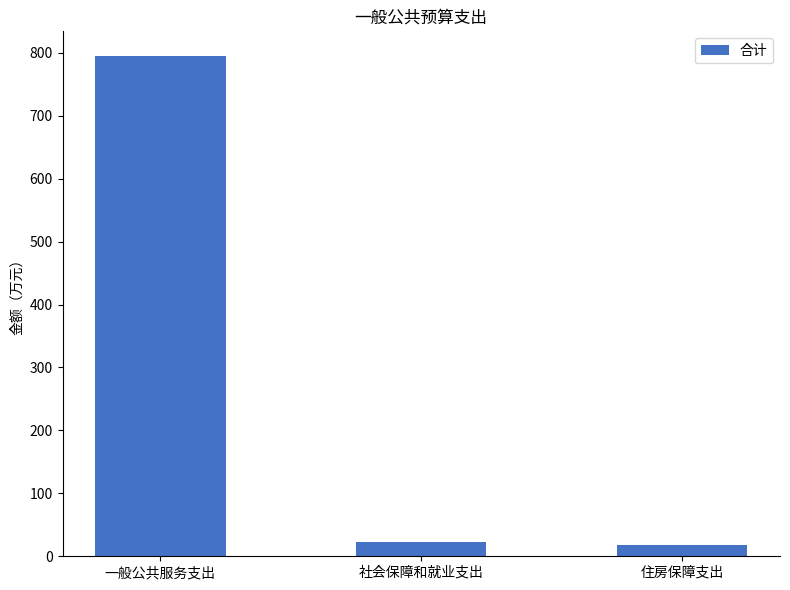

What is the difference between the values at 社会保障和就业支出 and 一般公共服务支出?

771.1